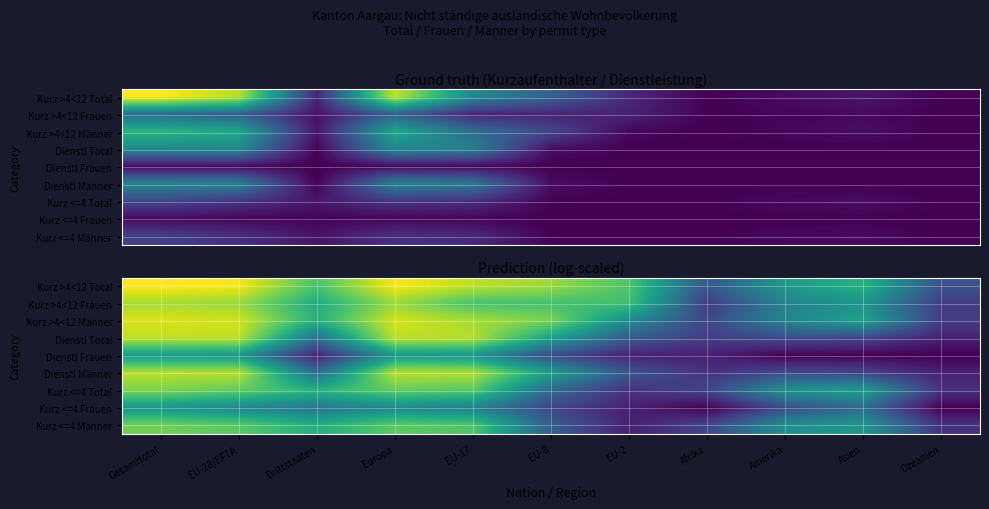

Read the Kurz >4<12 Männer value at EU-28/EFTA.

7.2